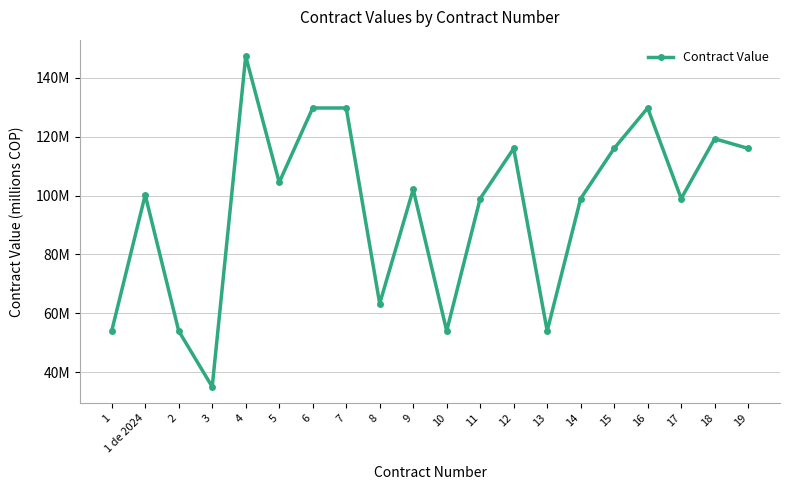

Is this an area chart (filled region under the line)?

No